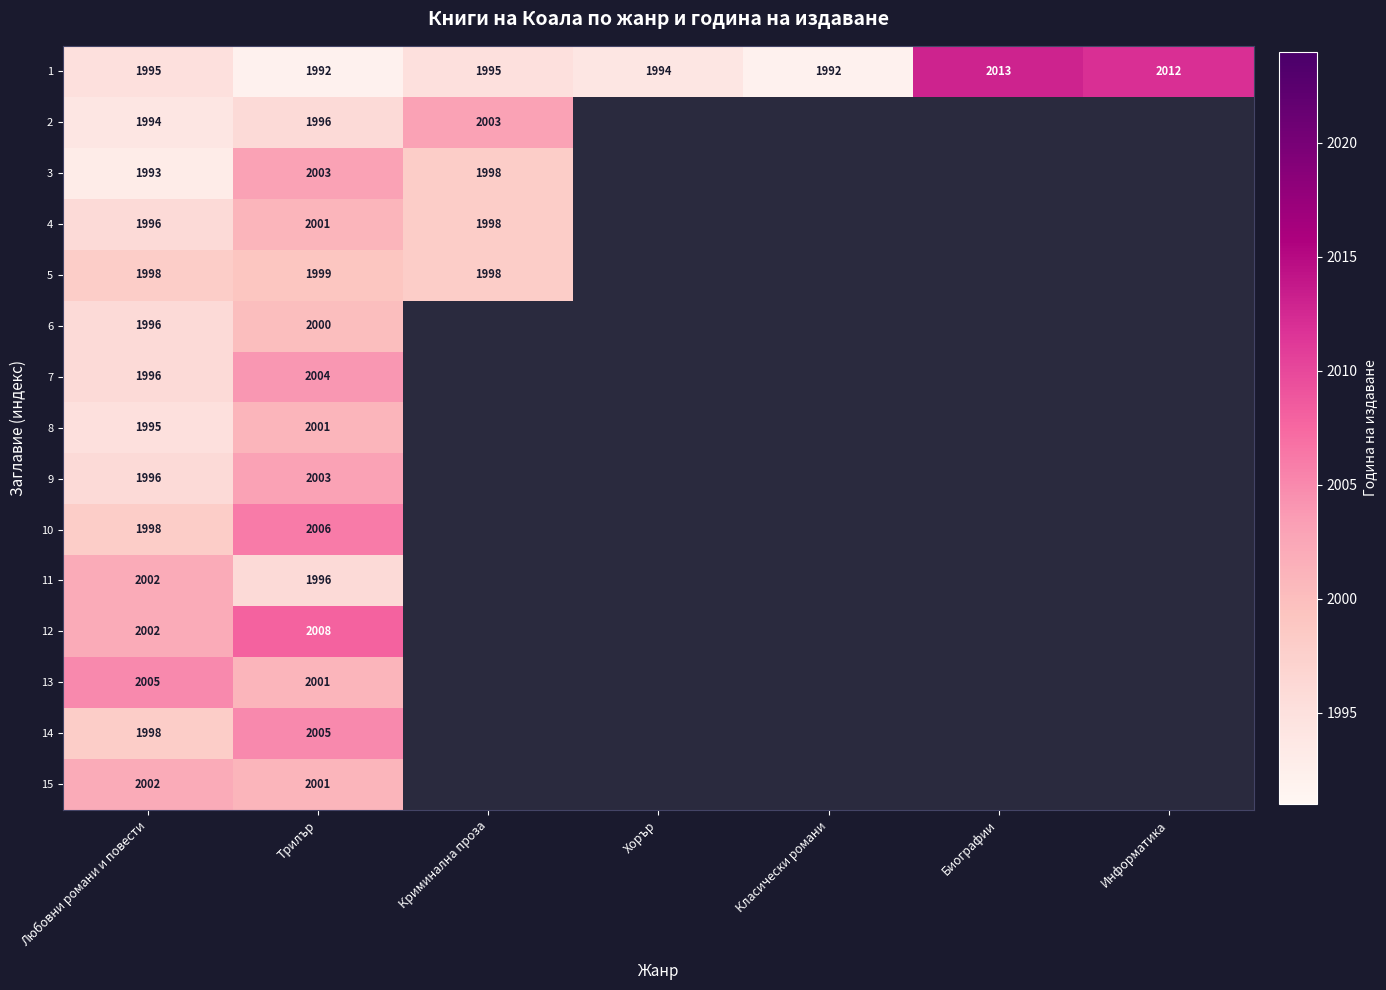

True or false: 3 has a value of 2003 at Трилър.

True